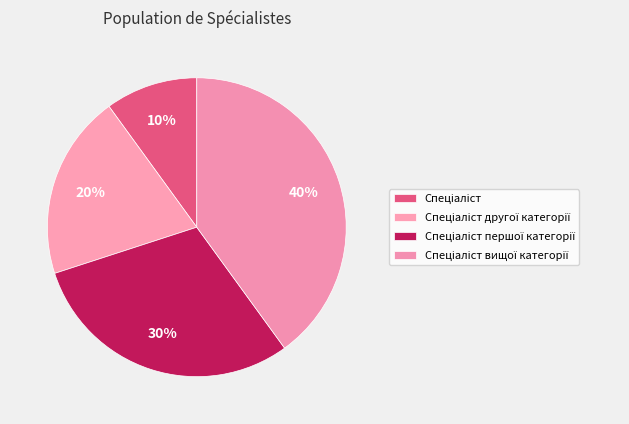

What percentage do Спеціаліст першої категорії and Спеціаліст вищої категорії together represent?

70.0%